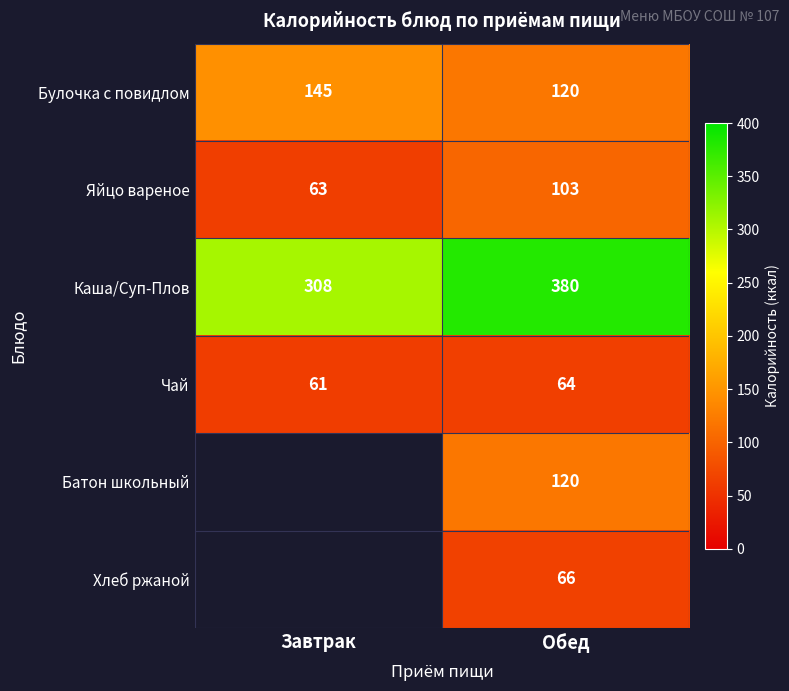

What is the difference between the maximum and minimum values in the Каша/Суп-Плов series?

72